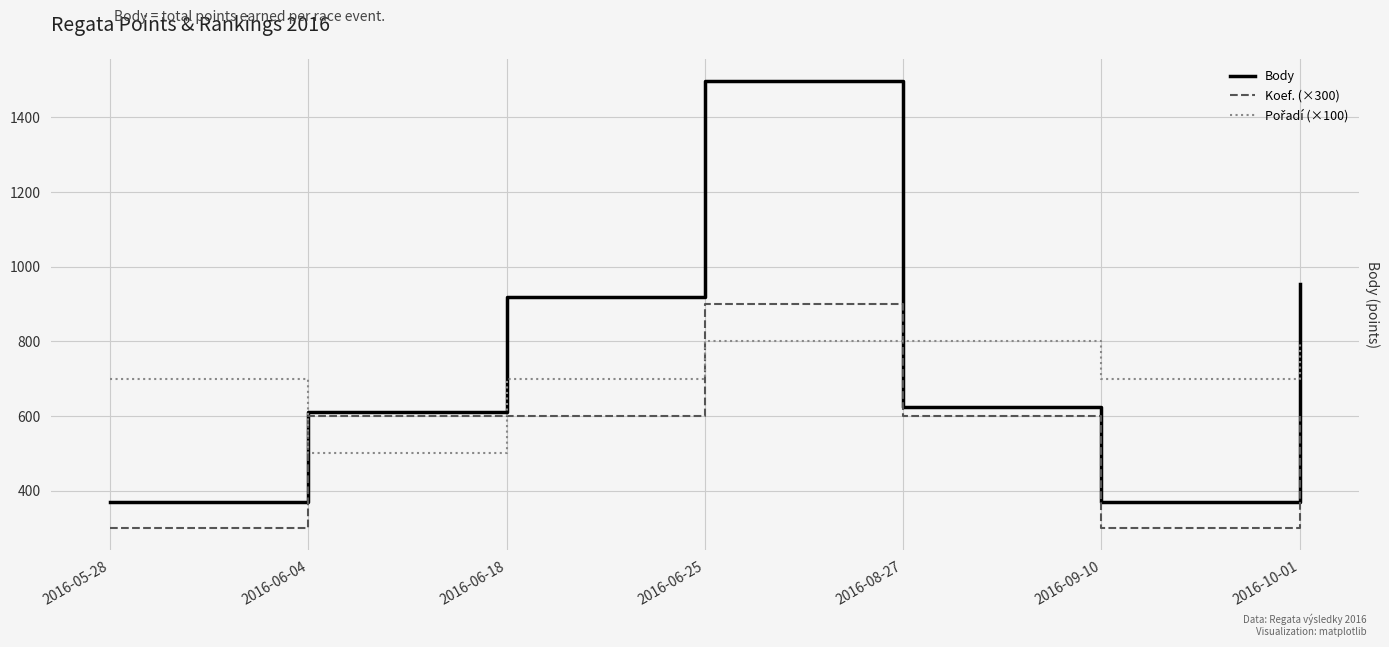

Which series has the widest spread of values?

Body